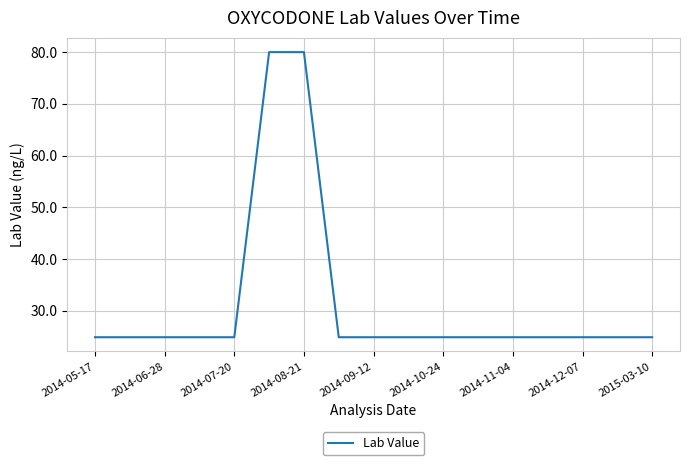

What is the minimum value shown in the chart?

24.9